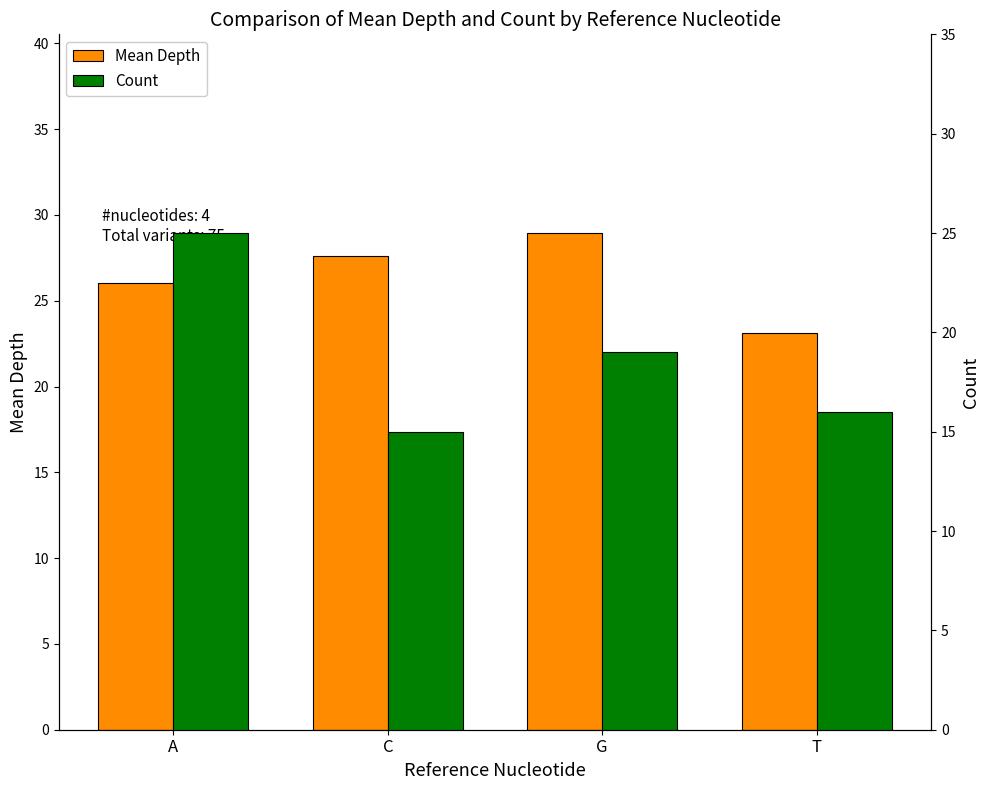

What is the sum of all Count values?

75.0